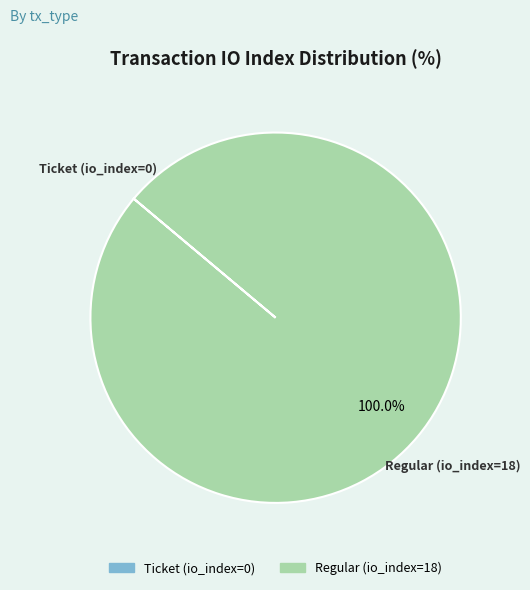

Which category has the biggest portion of the pie?

Regular (io_index=18)